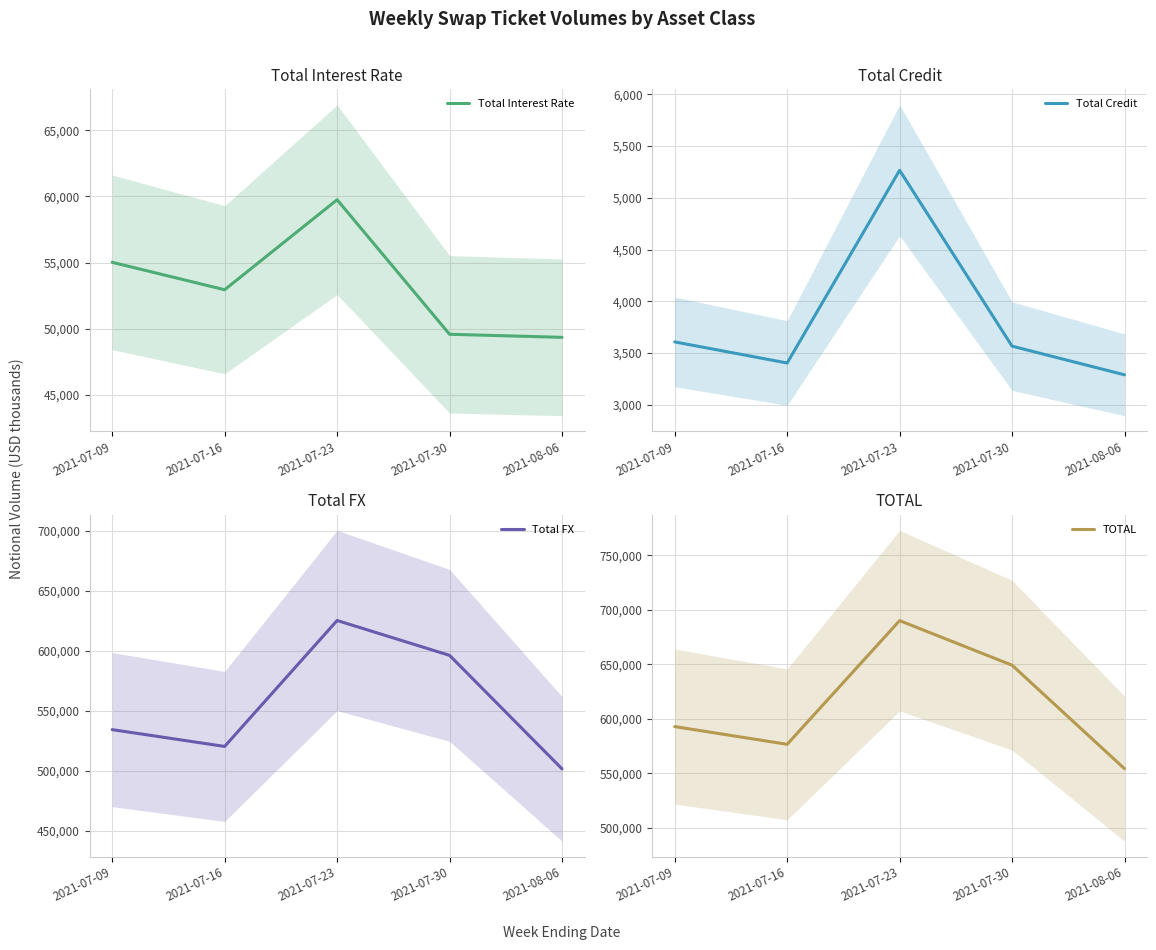

What is the sum of all Total FX values?

2777746